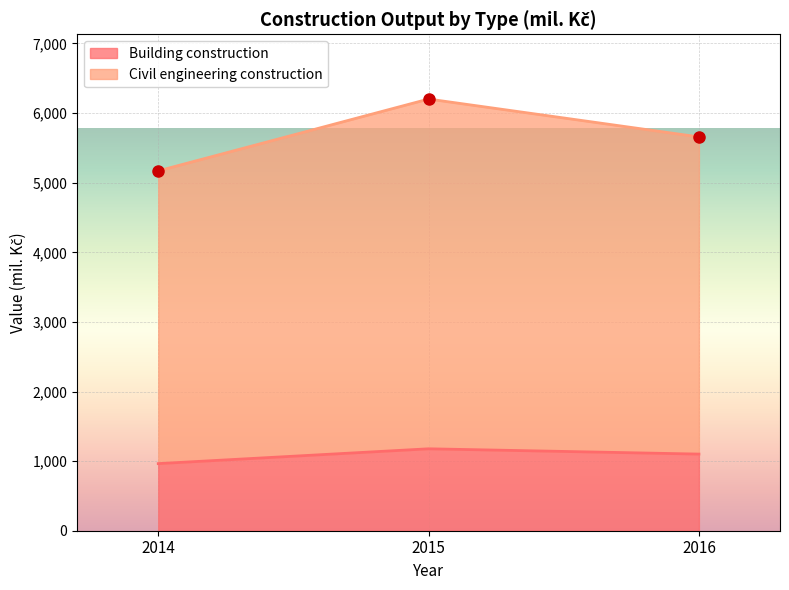

What value does the Civil engineering construction series have at 2015, to the nearest 50?

6200